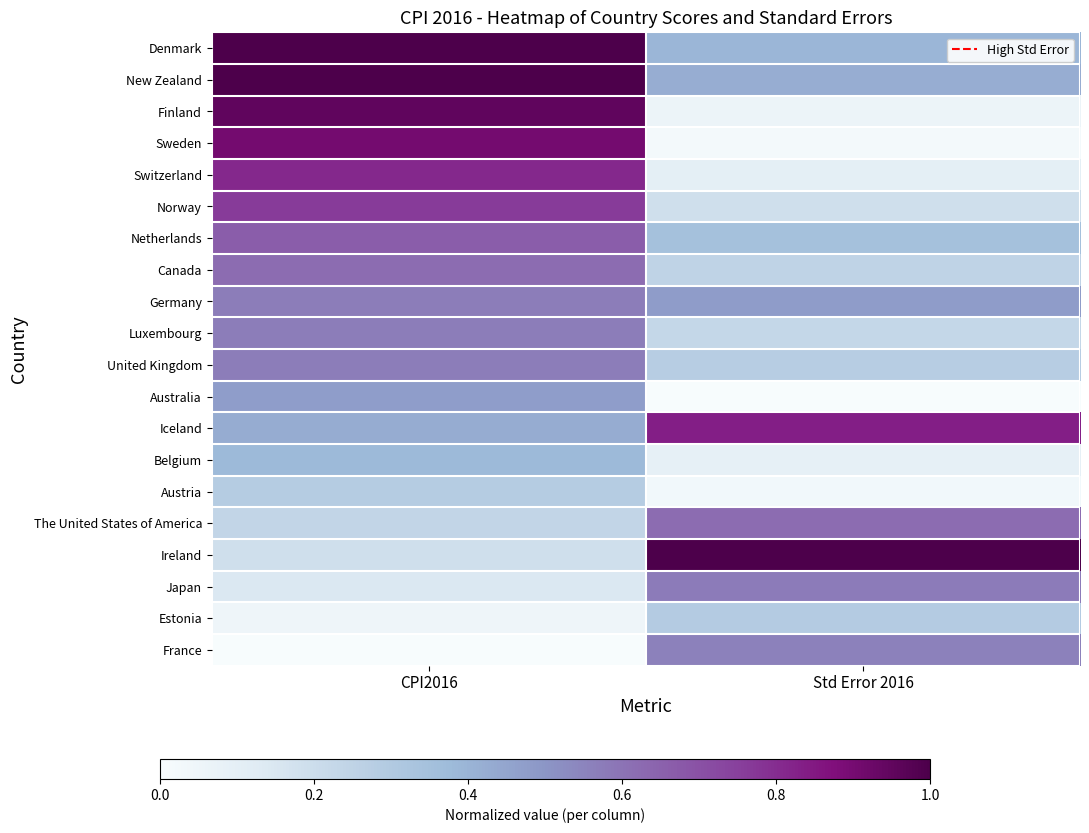

What is the spread (max minus min) of values at CPI2016?

1.0